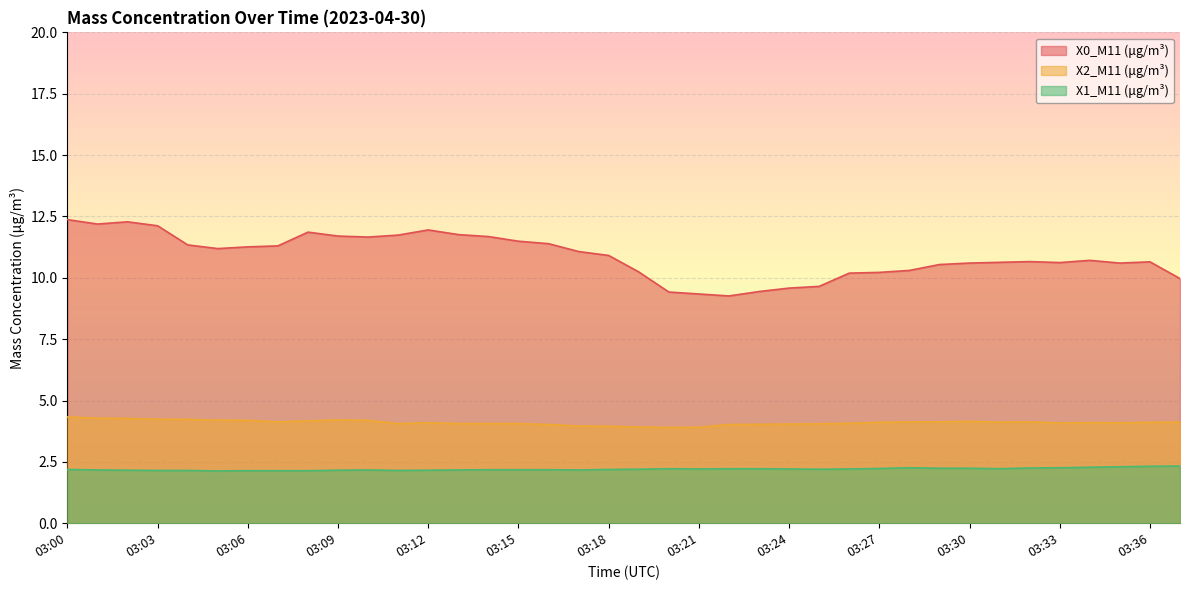

What is the difference between the highest and lowest values at 03:26?

8.0